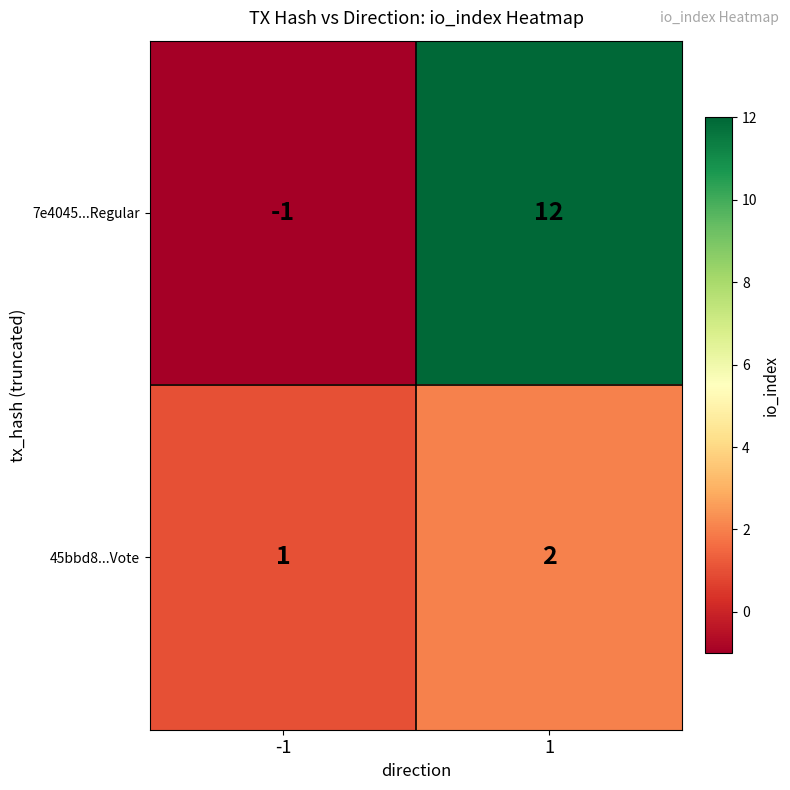

List the labels in order of 45bbd8...Vote value, smallest first.

-1, 1